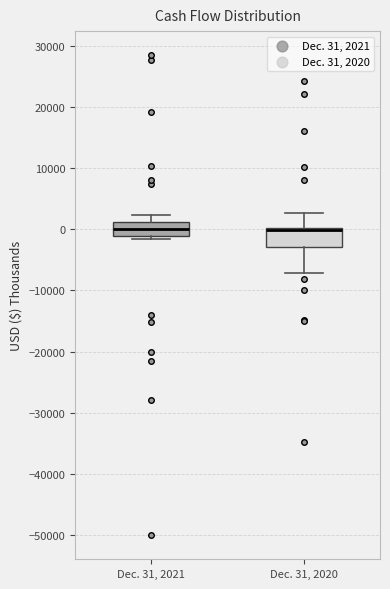

Reading left to right, transcribe this box plot: for each box, give where its median line is, the range the box spans, and where its two whiskers end, as read against the y-axis. The values are not printed on the chart, so give them approximately, as read against the axis.

Dec. 31, 2021: median 0, box -1000 to 1000, whiskers -2000 to 2000
Dec. 31, 2020: median 0 (drawn on the box's upper edge), box -3000 to 0, whiskers -7000 to 3000